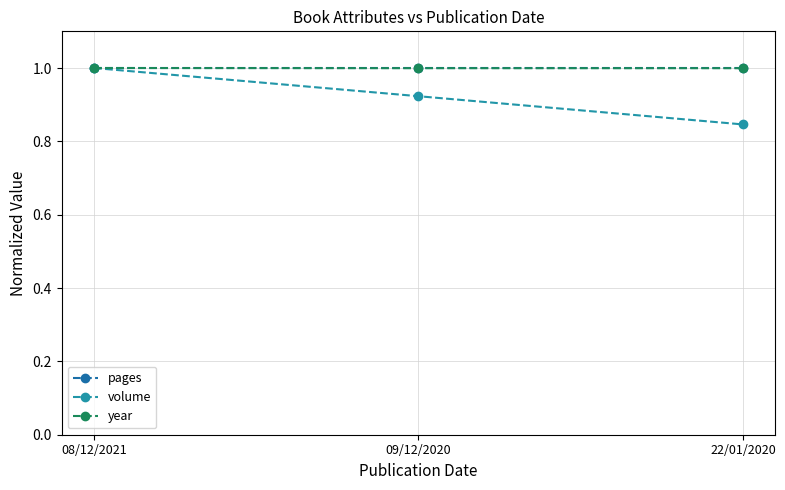

Reading left to right, list all the values displayed in this chart.

pages: 1.0	1.0	1.0
volume: 1.0	0.9	0.8
year: 1.0	1.0	1.0